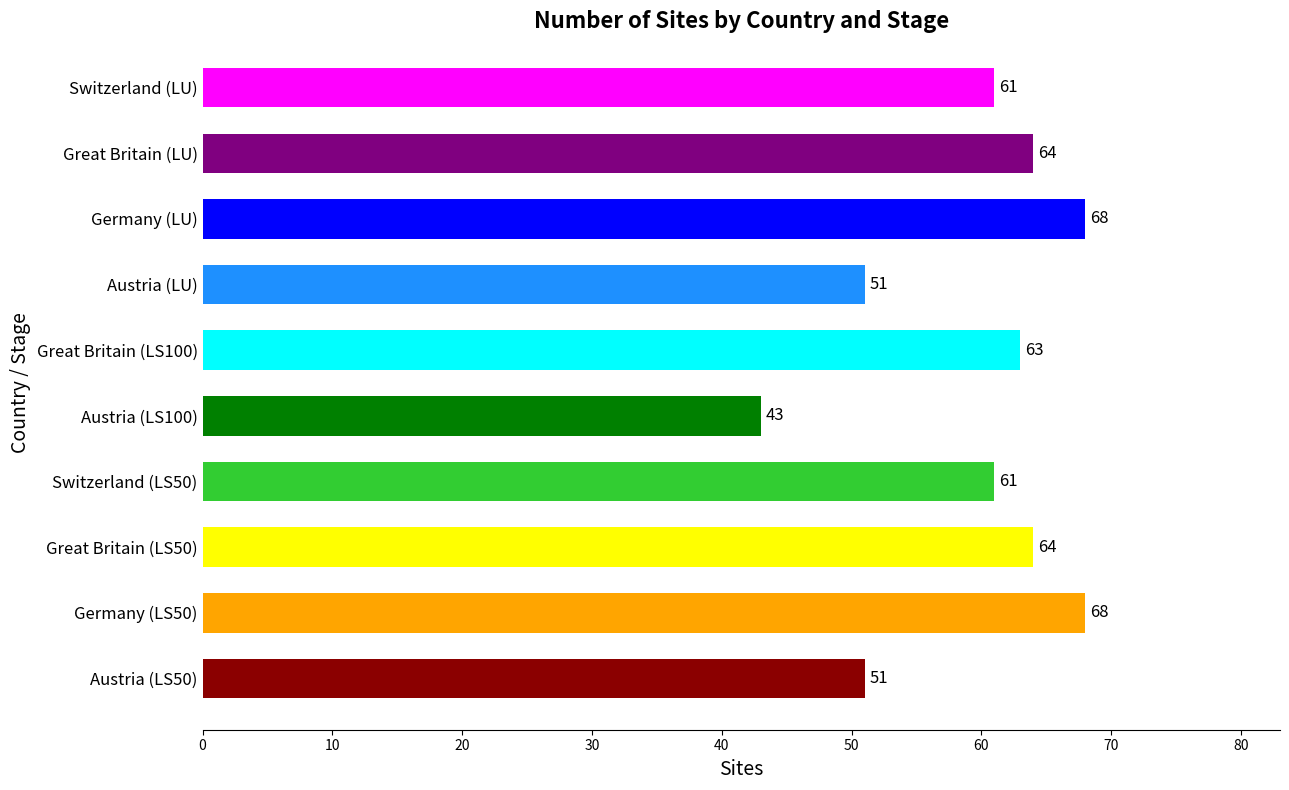

What is the difference between the values at Germany (LU) and Switzerland (LS50)?

7